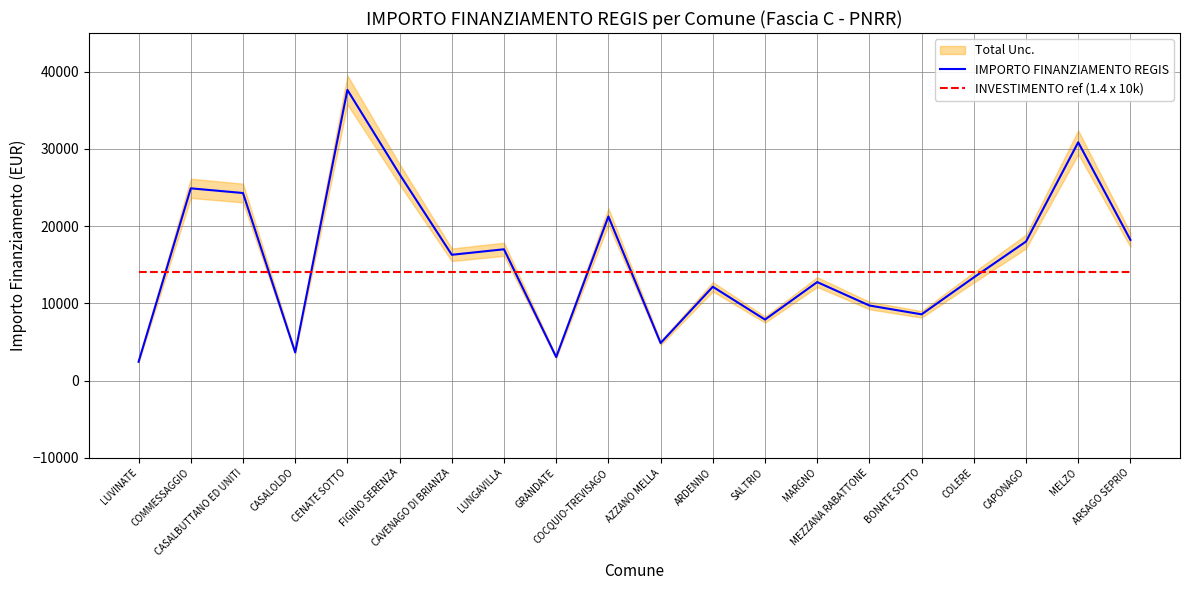

How many data points does each series have?

20